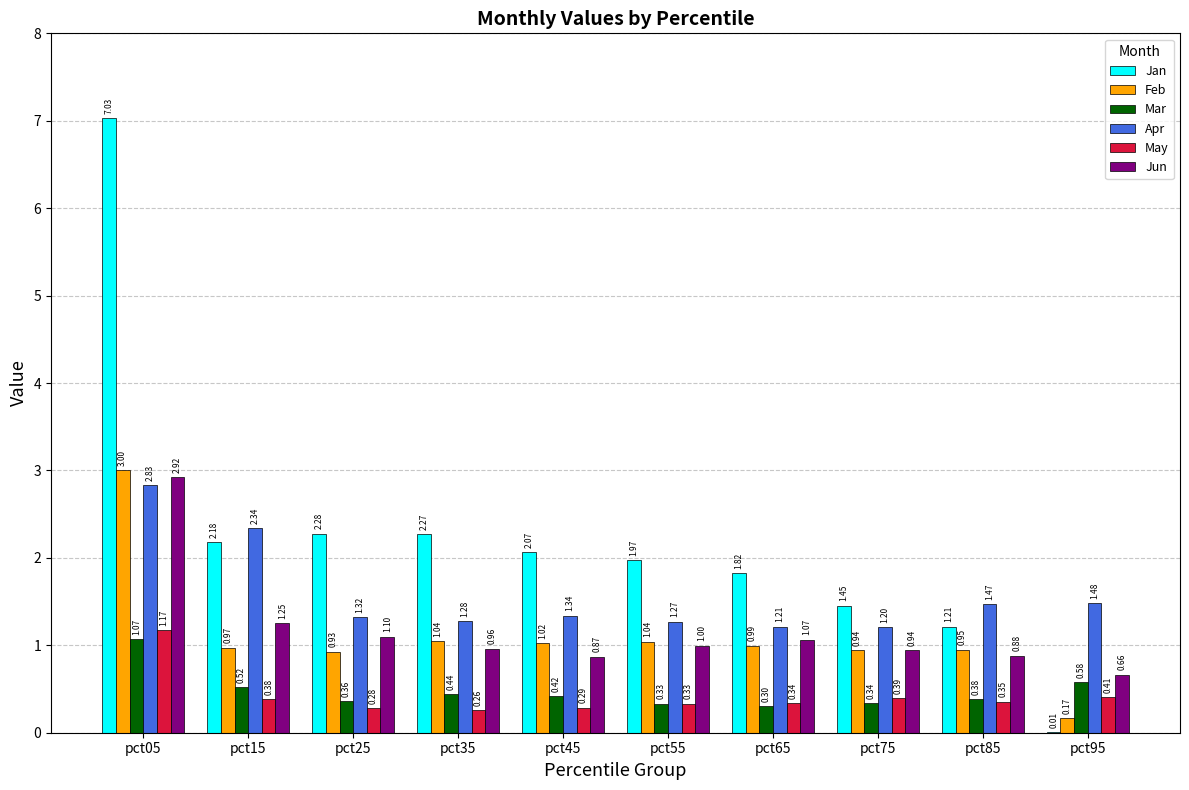

How many distinct data groups are displayed?

6